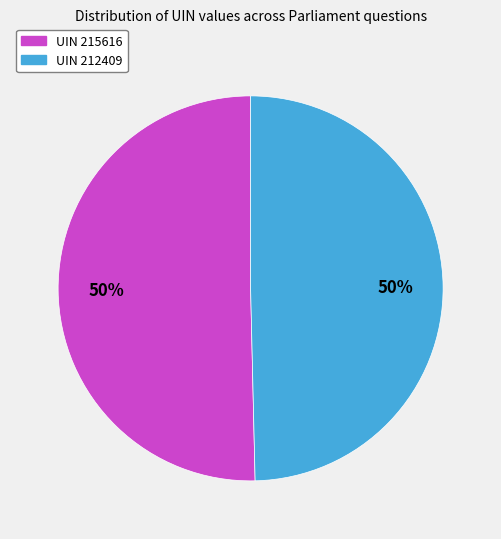

To the nearest percent, what is the average slice percentage?

50%